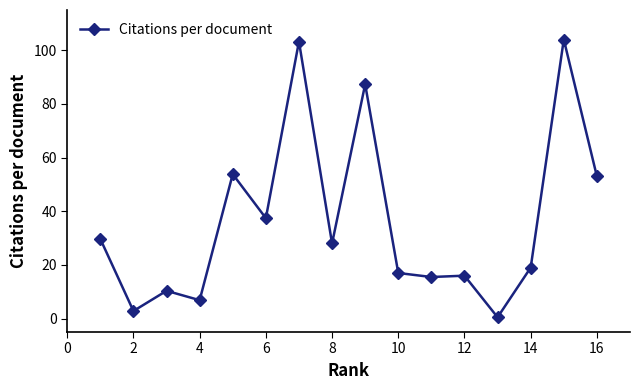

What is the value of the 6th point from the left?

37.4